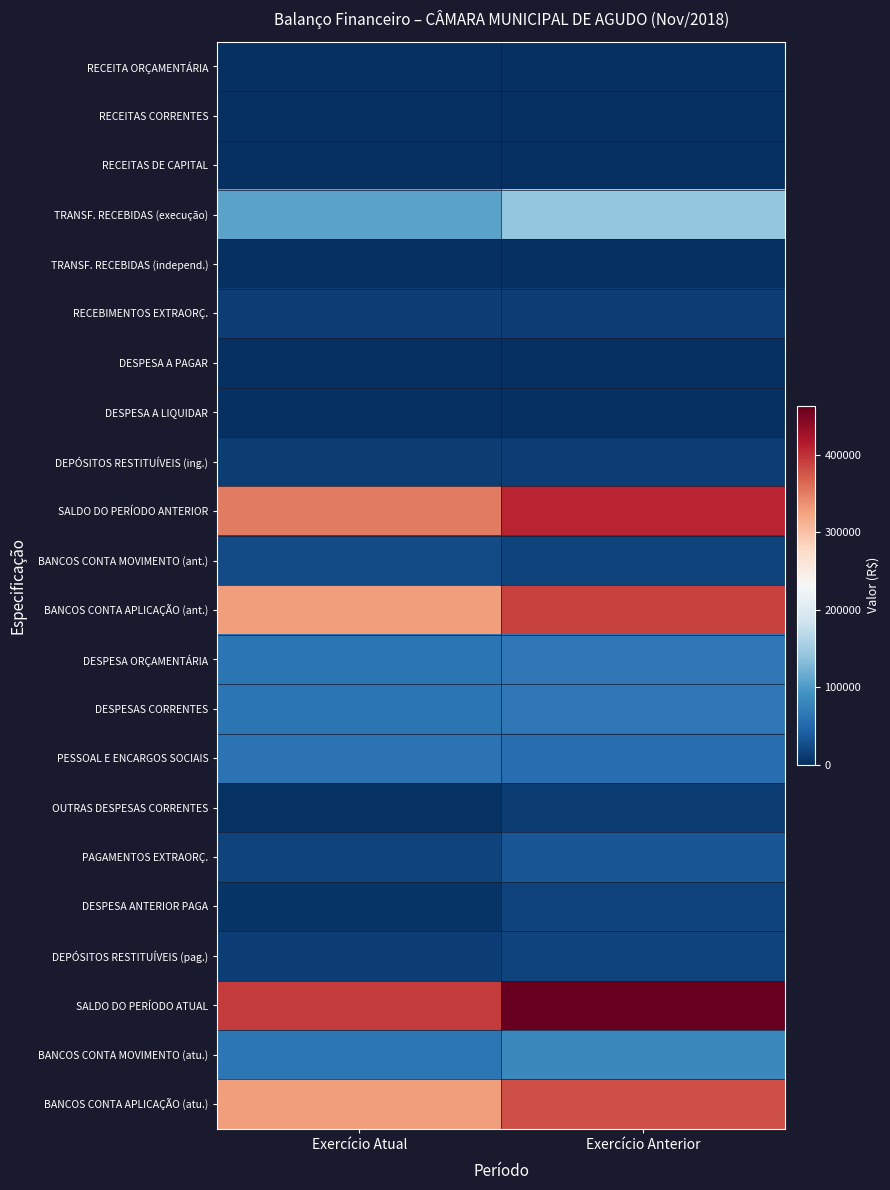

Reading left to right, list all the values displayed in this chart.

RECEITA ORÇAMENTÁRIA: Exercício Atual=0.0	Exercício Anterior=0.0
RECEITAS CORRENTES: Exercício Atual=0.0	Exercício Anterior=0.0
RECEITAS DE CAPITAL: Exercício Atual=0.0	Exercício Anterior=0.0
TRANSF. RECEBIDAS (execução): Exercício Atual=107150.0	Exercício Anterior=141900.0
TRANSF. RECEBIDAS (independ.): Exercício Atual=0.0	Exercício Anterior=0.0
RECEBIMENTOS EXTRAORÇ.: Exercício Atual=13678.0	Exercício Anterior=14310.2
DESPESA A PAGAR: Exercício Atual=0.0	Exercício Anterior=0.0
DESPESA A LIQUIDAR: Exercício Atual=1200.0	Exercício Anterior=1472.4
DEPÓSITOS RESTITUÍVEIS (ing.): Exercício Atual=12478.0	Exercício Anterior=12837.8
SALDO DO PERÍODO ANTERIOR: Exercício Atual=352299.8	Exercício Anterior=407246.4
BANCOS CONTA MOVIMENTO (ant.): Exercício Atual=23629.8	Exercício Anterior=17246.4
BANCOS CONTA APLICAÇÃO (ant.): Exercício Atual=328670.0	Exercício Anterior=390000.0
DESPESA ORÇAMENTÁRIA: Exercício Atual=62273.8	Exercício Anterior=66507.1
DESPESAS CORRENTES: Exercício Atual=62273.8	Exercício Anterior=66507.1
PESSOAL E ENCARGOS SOCIAIS: Exercício Atual=59650.8	Exercício Anterior=55342.3
OUTRAS DESPESAS CORRENTES: Exercício Atual=2623.0	Exercício Anterior=11164.8
PAGAMENTOS EXTRAORÇ.: Exercício Atual=17696.7	Exercício Anterior=34228.1
DESPESA ANTERIOR PAGA: Exercício Atual=4498.3	Exercício Anterior=17668.4
DEPÓSITOS RESTITUÍVEIS (pag.): Exercício Atual=13198.4	Exercício Anterior=16559.7
SALDO DO PERÍODO ATUAL: Exercício Atual=393157.3	Exercício Anterior=462721.3
BANCOS CONTA MOVIMENTO (atu.): Exercício Atual=64487.3	Exercício Anterior=82721.3
BANCOS CONTA APLICAÇÃO (atu.): Exercício Atual=328670.0	Exercício Anterior=380000.0